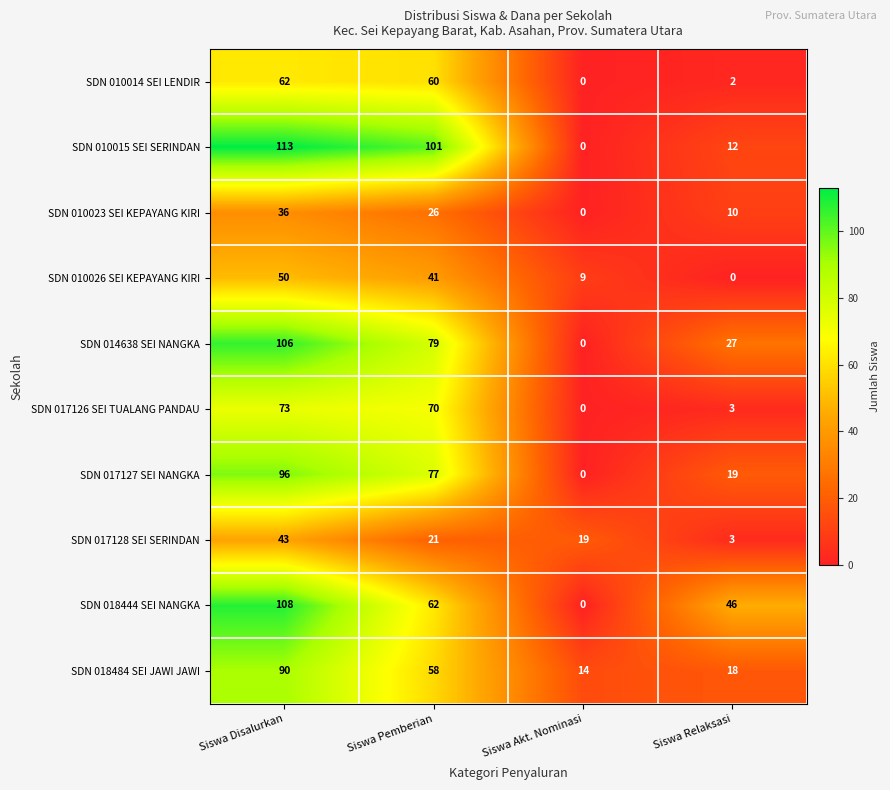

How many series are shown in this chart?

10